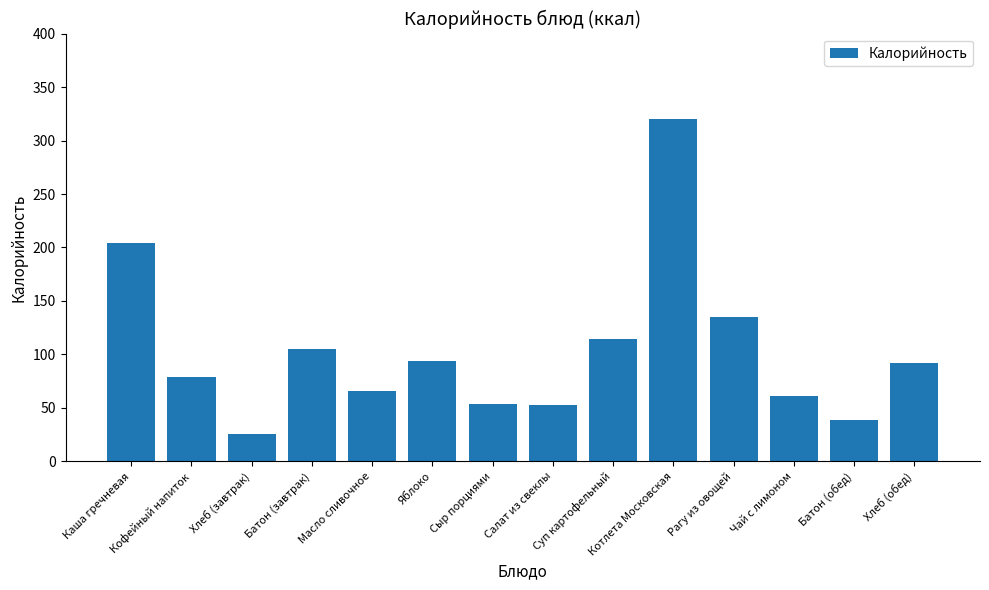

The value at Кофейный напиток is 79. True or false?

True